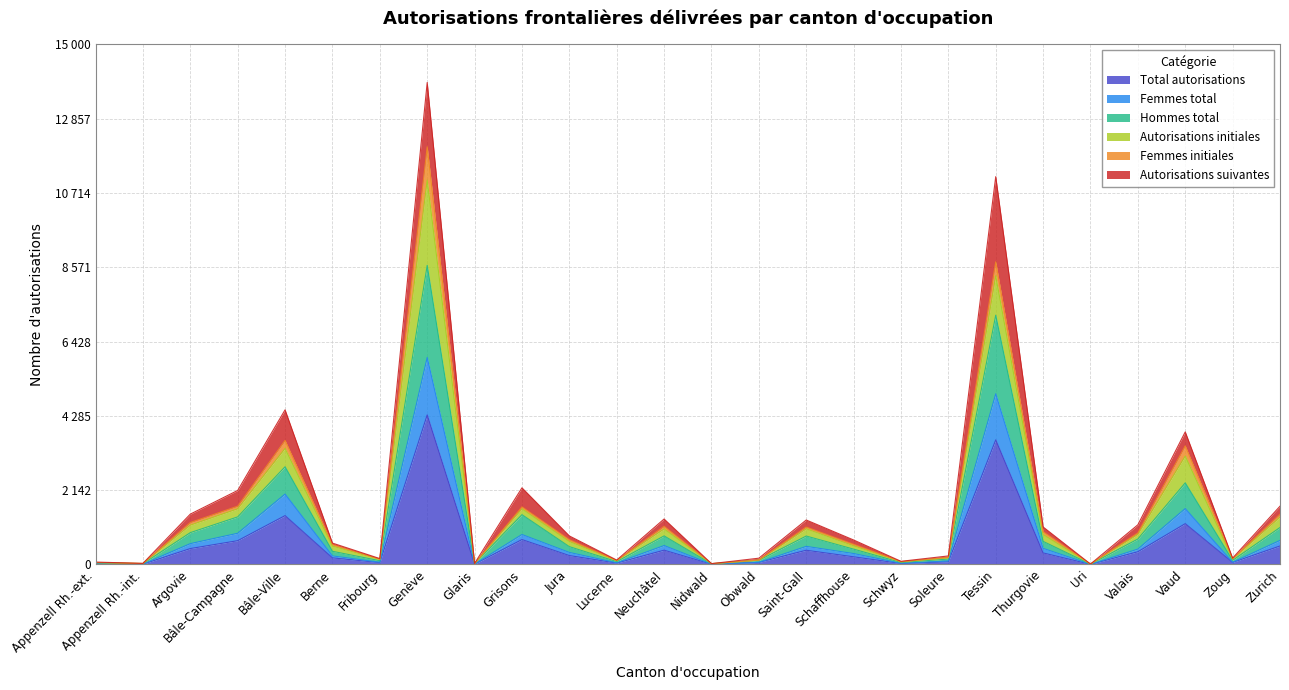

What is the label of the 3rd point from the right?

Vaud